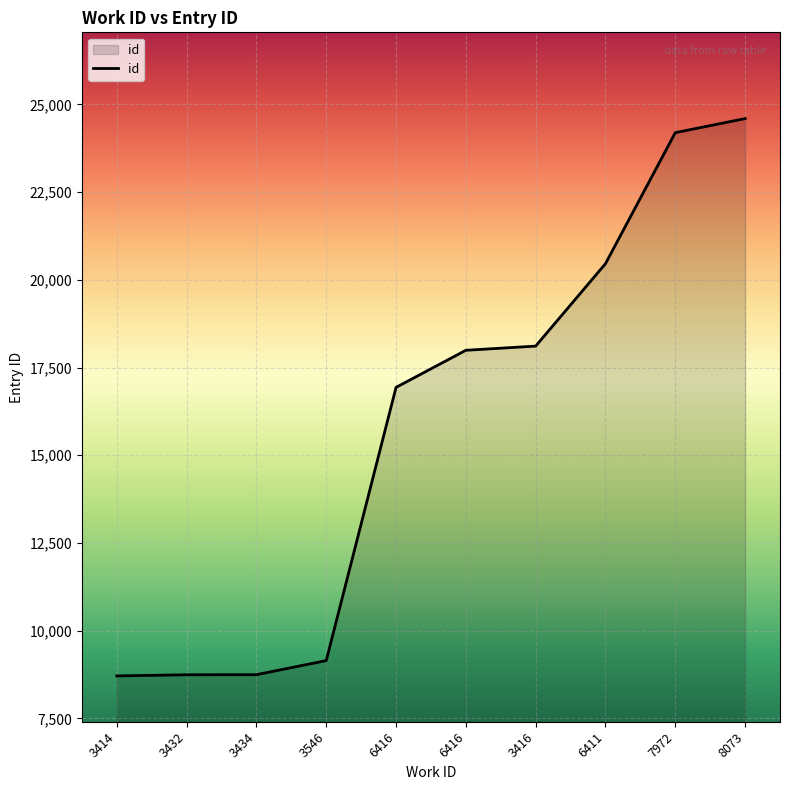

What is the greatest value displayed?

24595